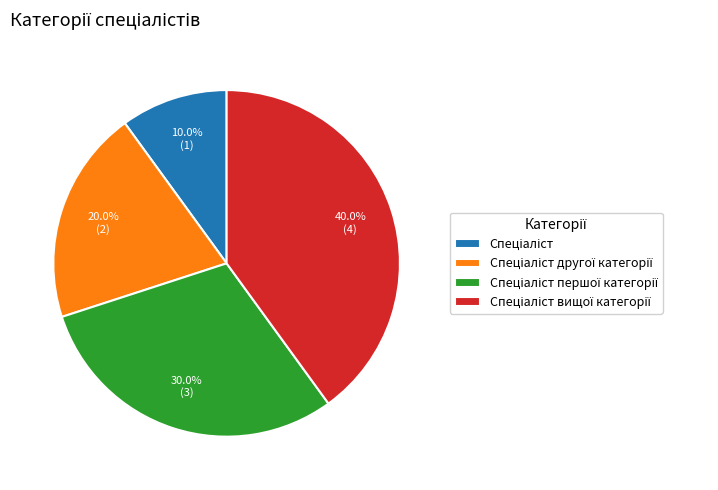

Is there any slice that represents more than half of the pie?

No